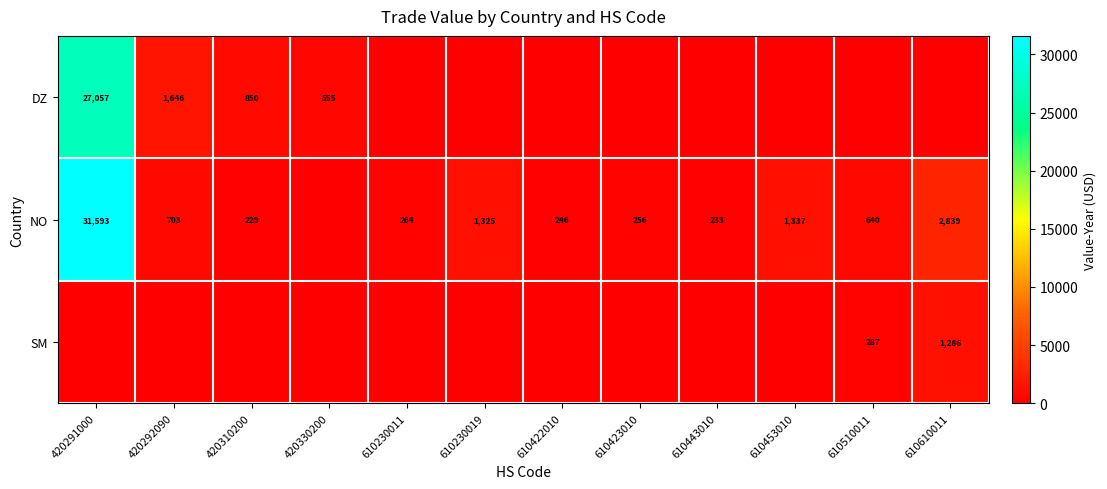

The value of NO at 610230011 is 439. True or false?

False